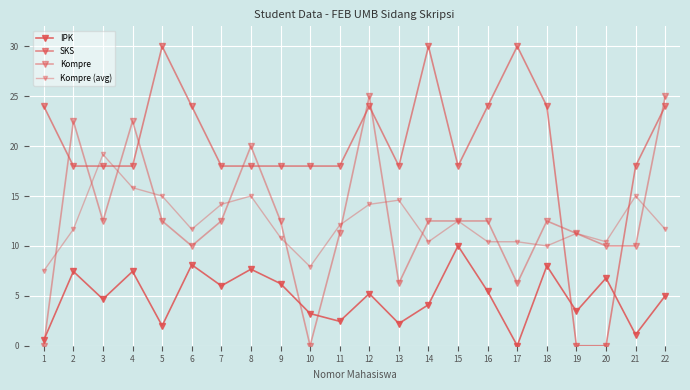

Count the number of data series in this chart.

4